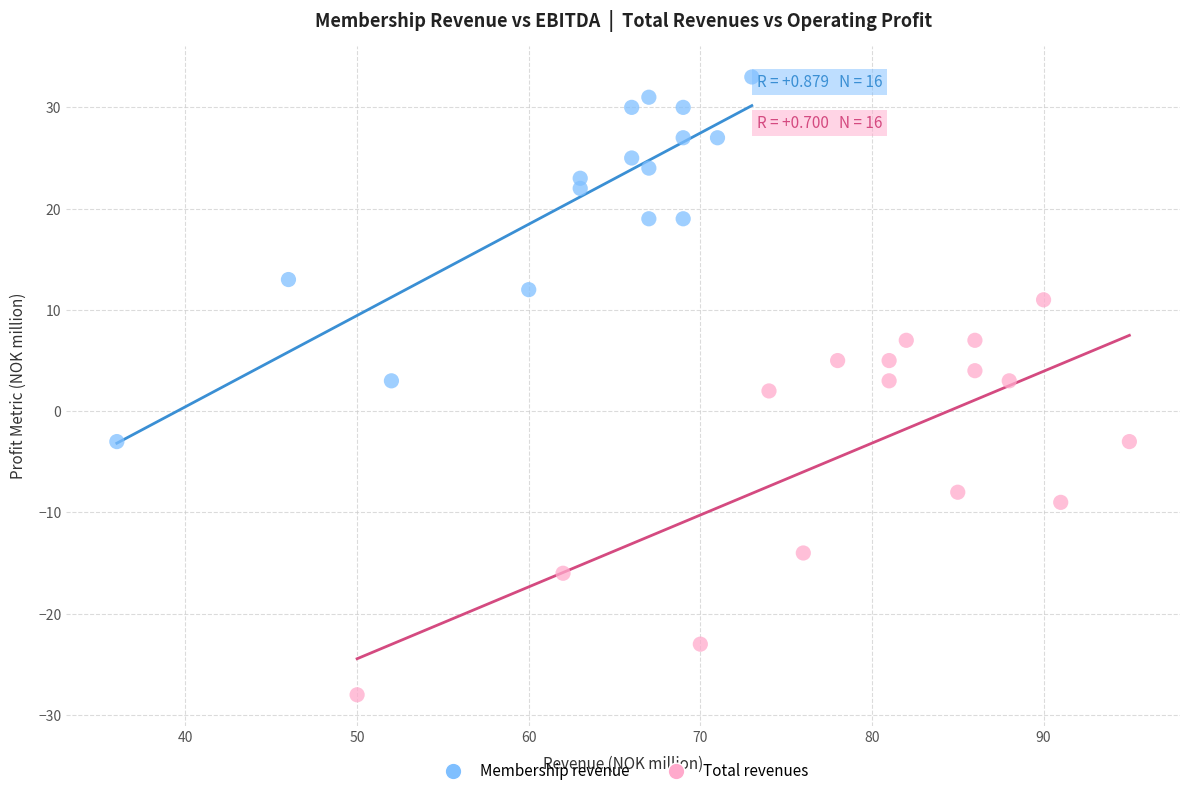

Which series contains the highest Y value?

Membership revenue